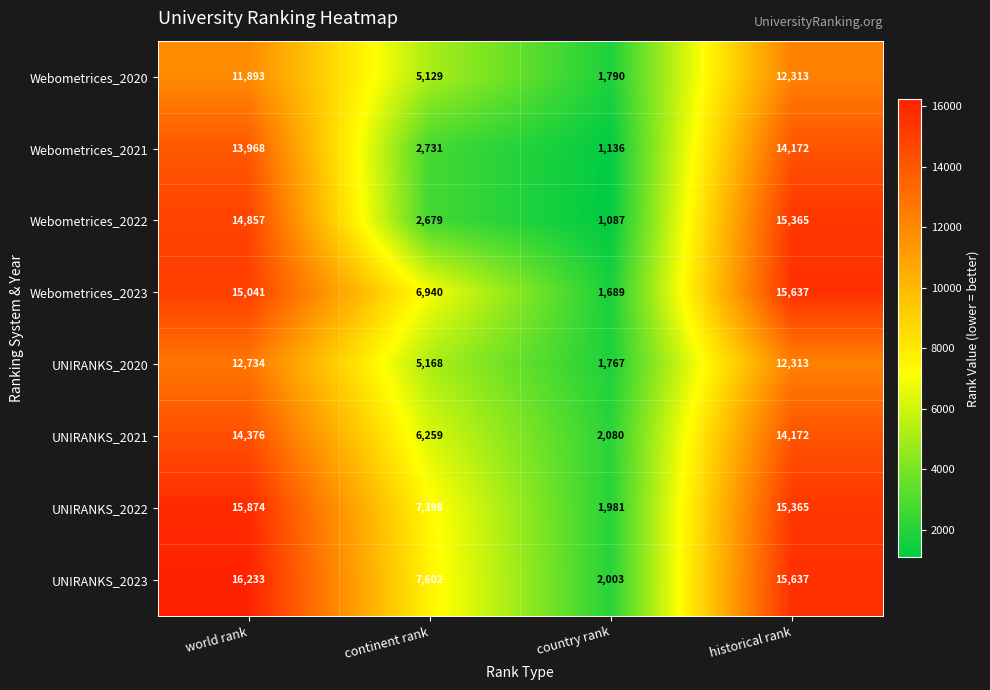

Which series has the widest spread of values?

Webometrices_2022